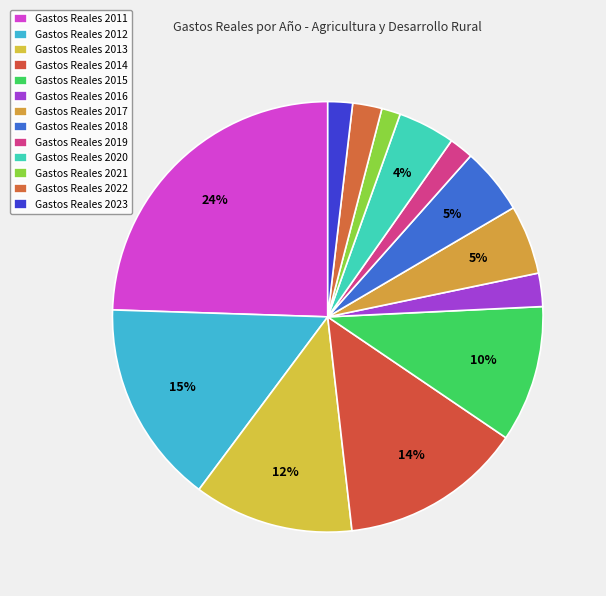

How many slices are in this pie chart?

13